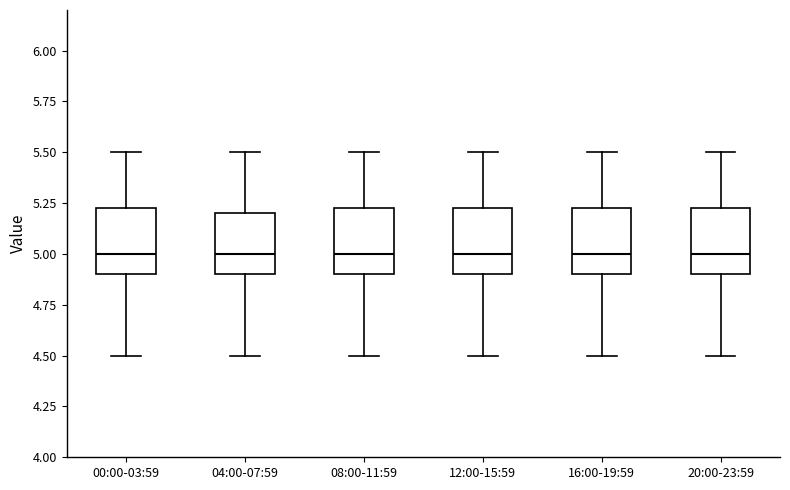

Where is the lower edge of the box for 12:00-15:59 on the y-axis? The values are not printed on the chart, so give them approximately, as read against the axis.

4.90